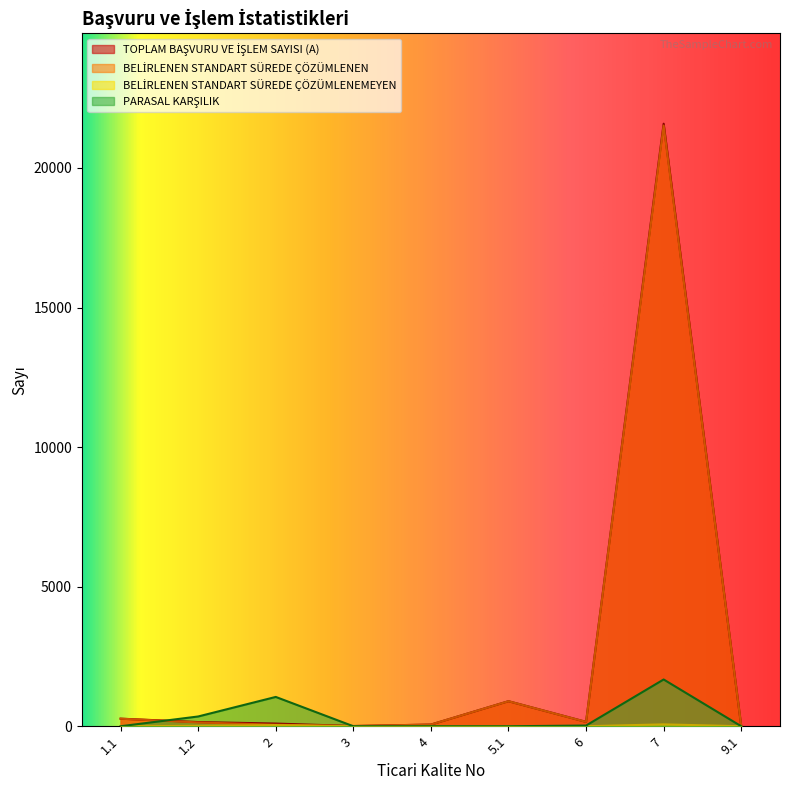

What is the sum of the BELİRLENEN STANDART SÜREDE ÇÖZÜMLENEN values at 9.1 and 4?

67